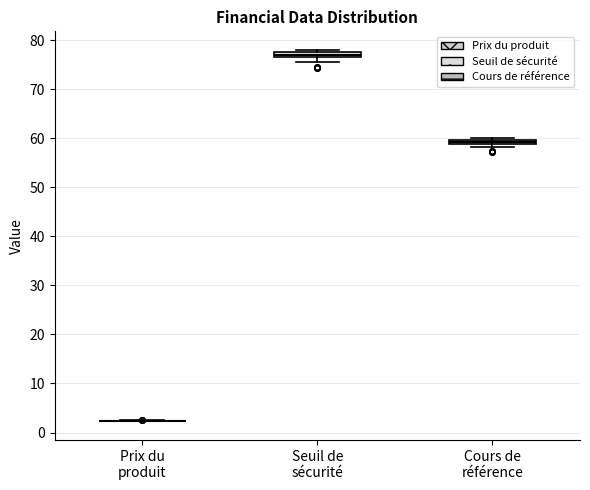

Where is the lower edge of the box for Seuil de sécurité on the y-axis? The values are not printed on the chart, so give them approximately, as read against the axis.

77